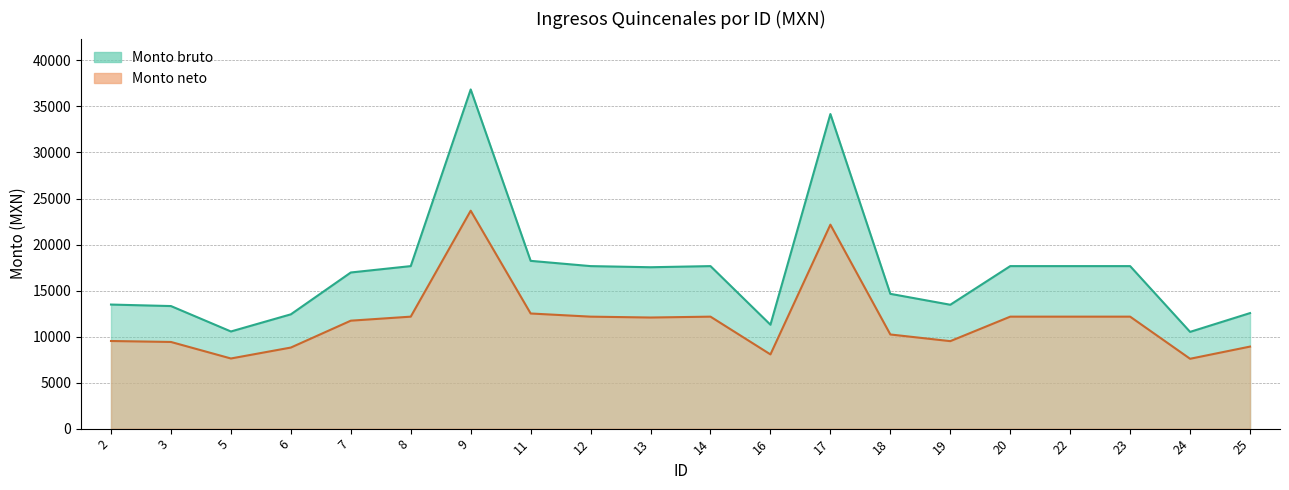

What is the average value of the Monto neto series?

11740.4